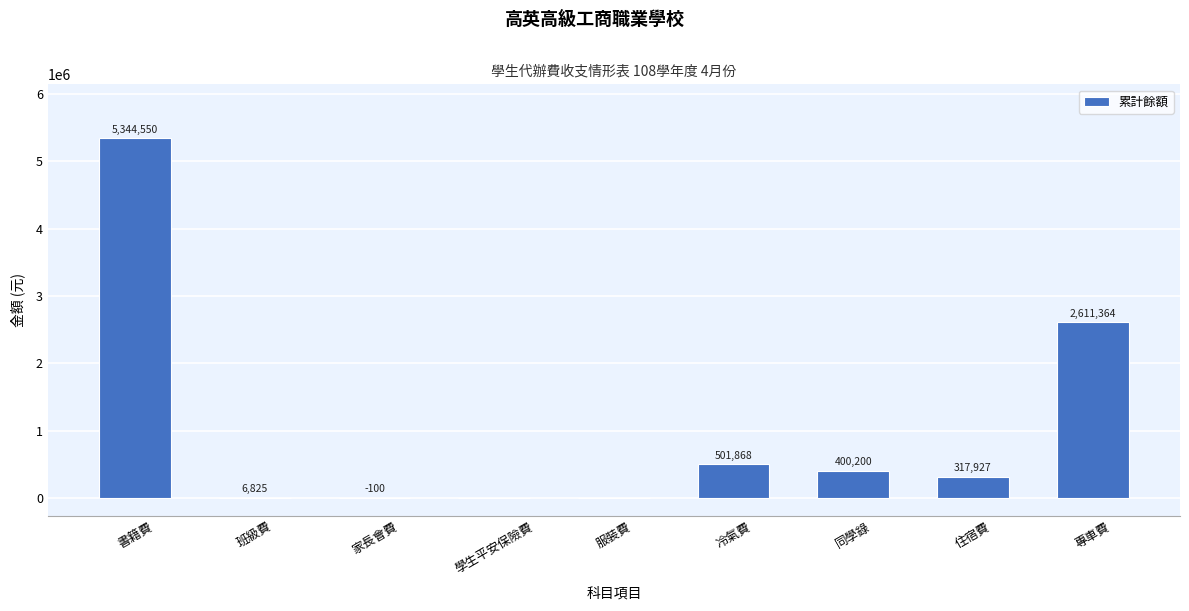

Reading right to left, extract all data points from this chart.

專車費=2611364	住宿費=317927	同學錄=400200	冷氣費=501868	服裝費=0	學生平安保險費=0	家長會費=-100	班級費=6825	書籍費=5344550